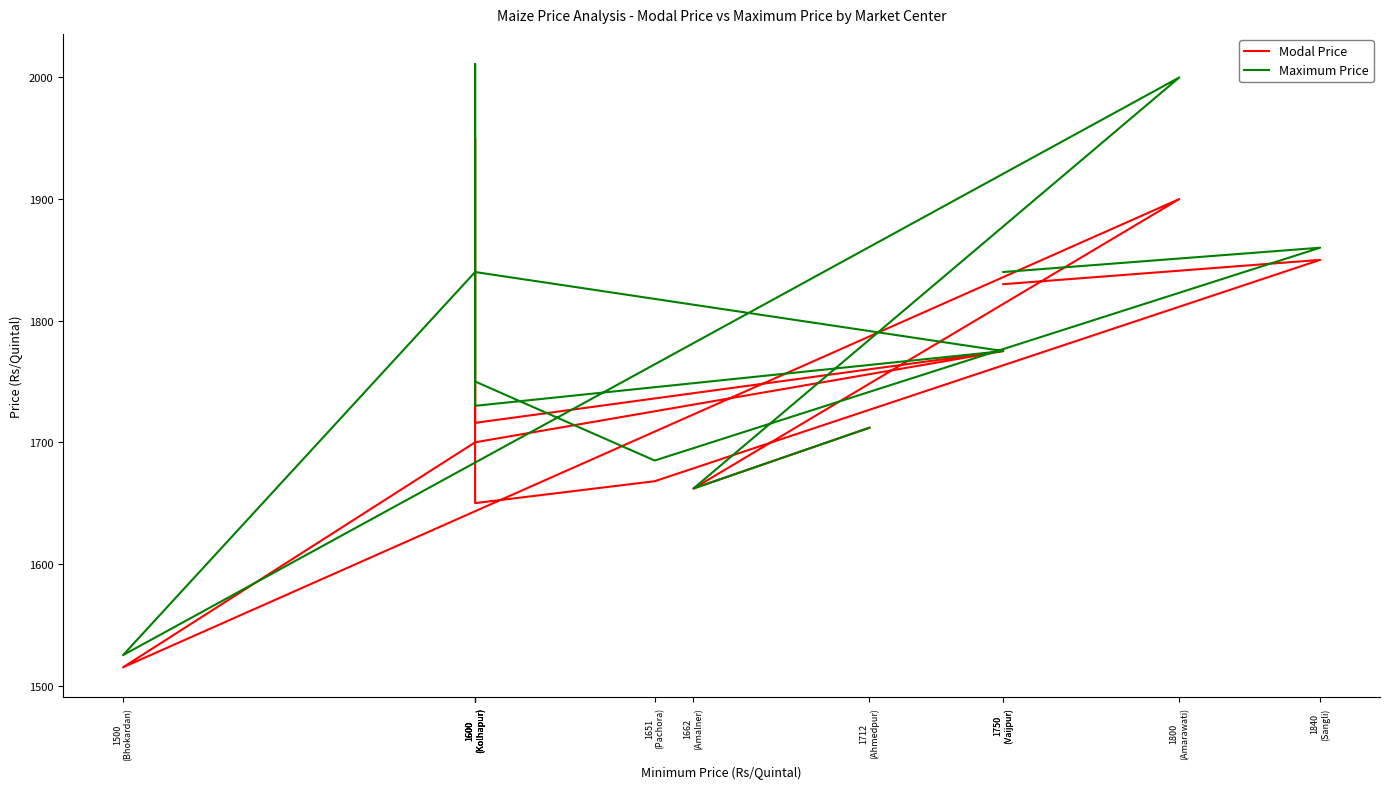

At which category does Maximum Price reach its first local valley?

1662
(Amalner)